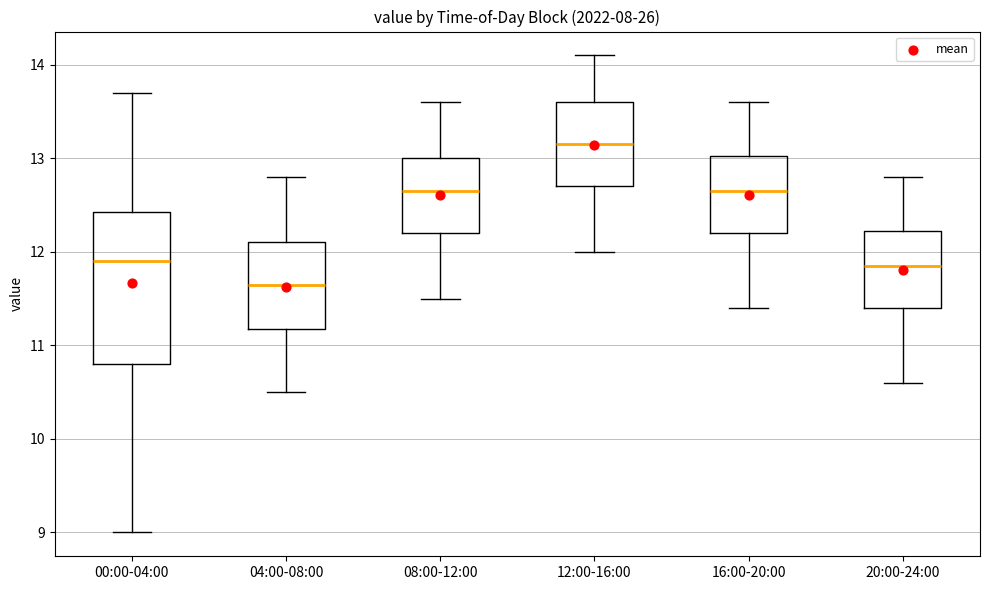

Comparing the boxes themselves (not the whiskers), which one is the tallest?

00:00-04:00